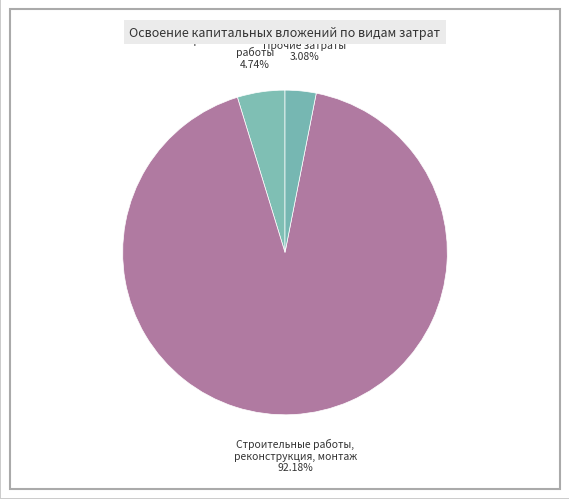

What is the largest slice in the pie chart?

Строительные работы, реконструкция, монтаж